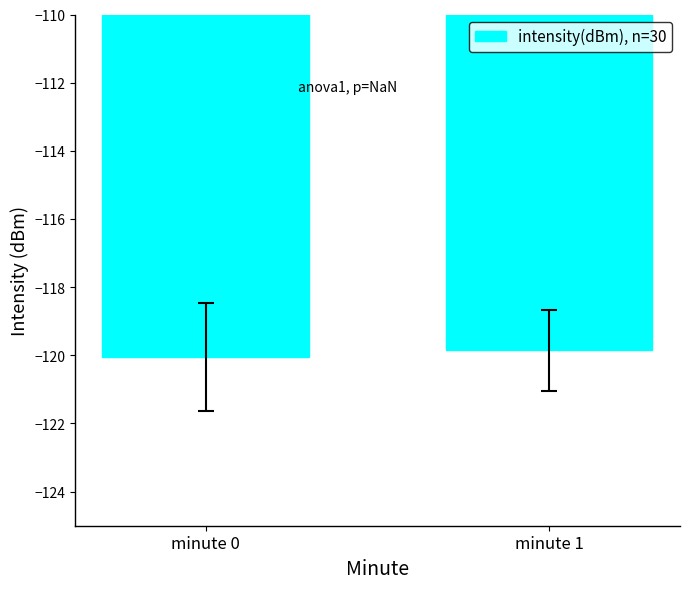

What is the change in value from minute 0 to minute 1?

+0.2